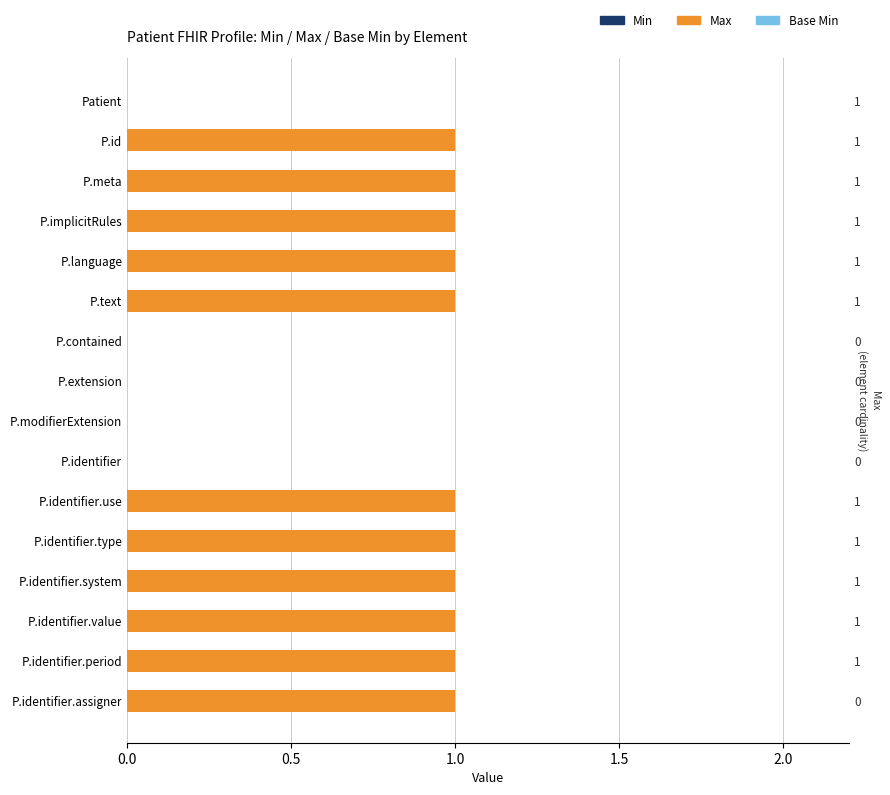

How many bars are there in total?

48